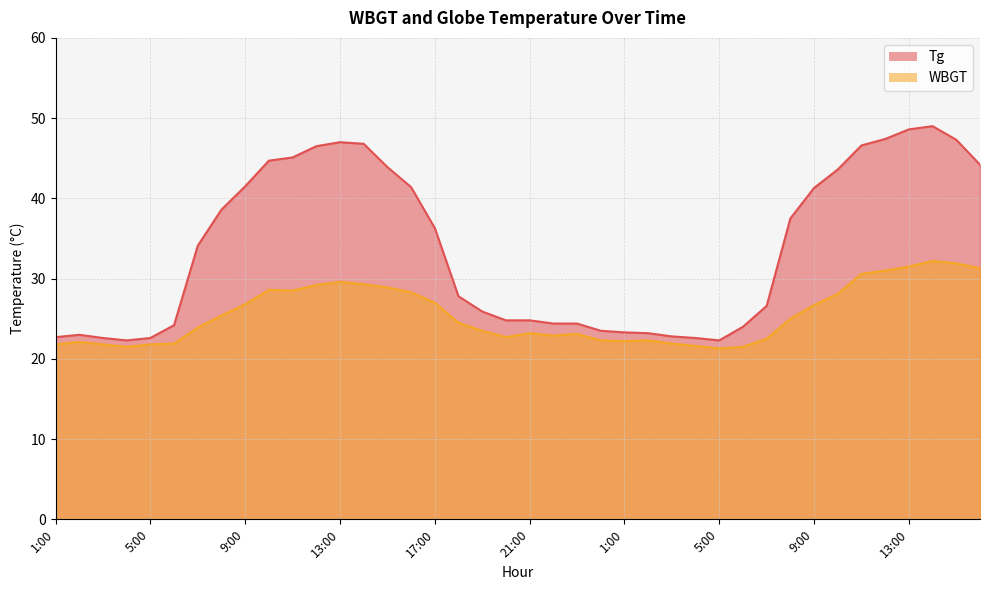

How many lines are shown in the chart?

2